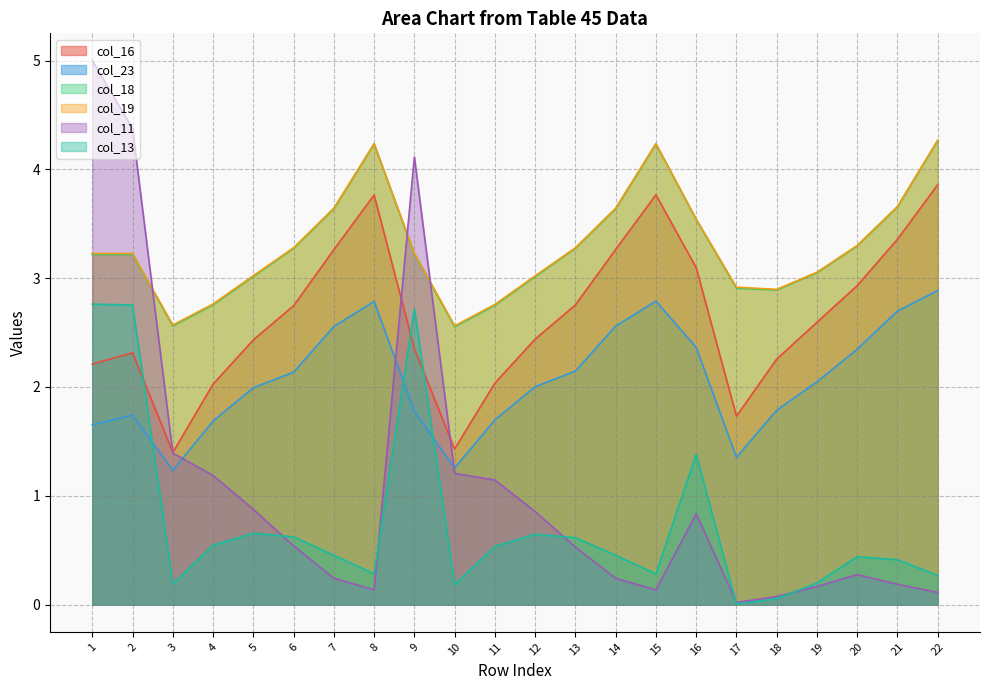

Which label corresponds to the smallest value in the chart?

17